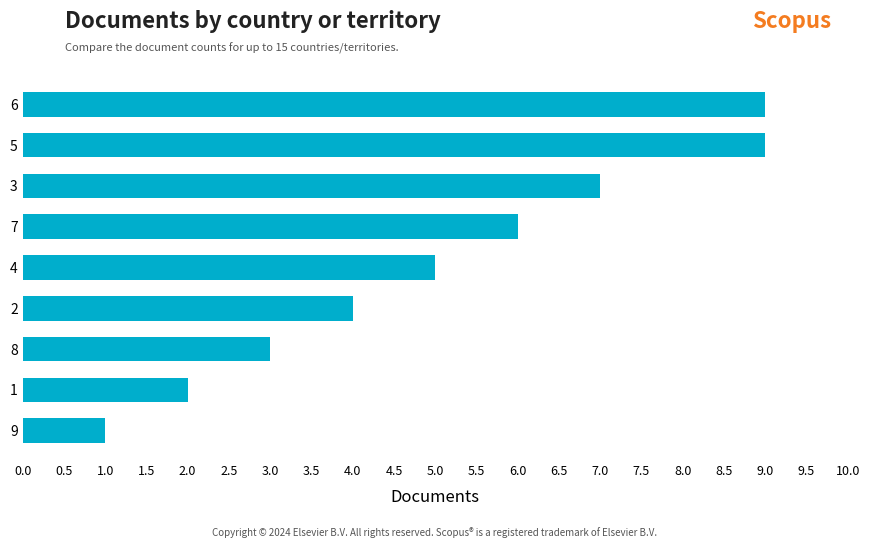

What is the maximum value shown in the chart?

9